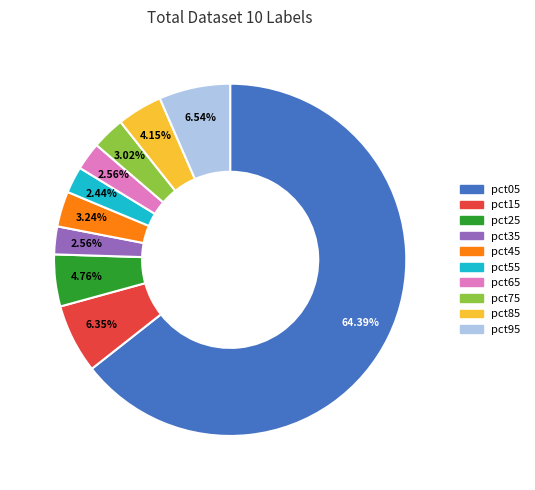

What is the total percentage of pct15 and pct75?

9.4%